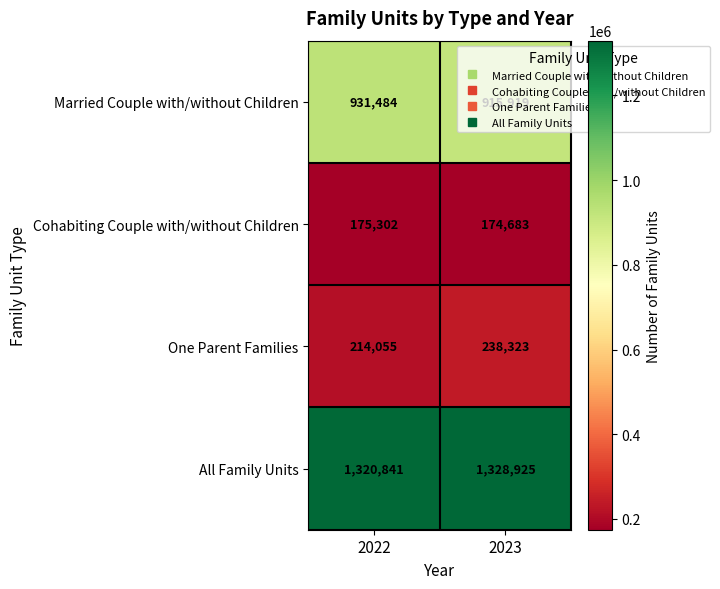

What is the approximate value of Cohabiting Couple with/without Children at 2022, to the nearest 10?

175300